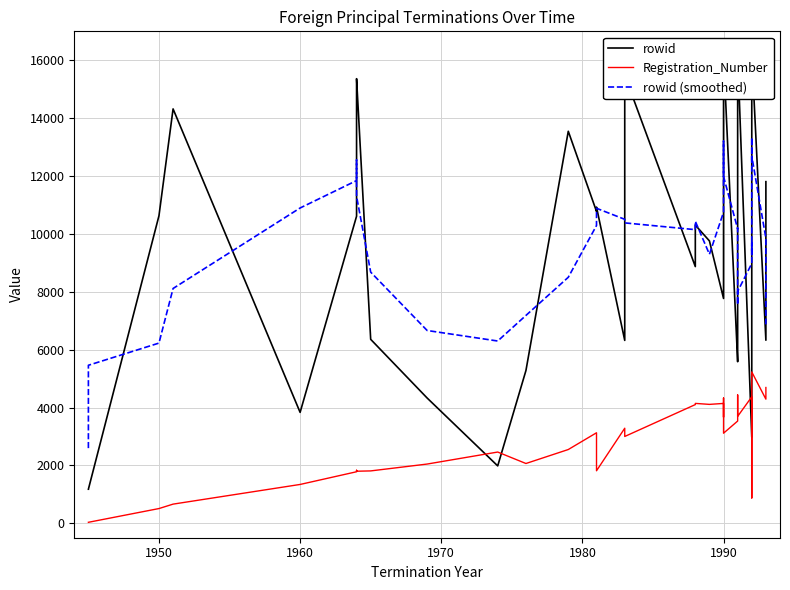

What is the maximum value for rowid?

16234.0